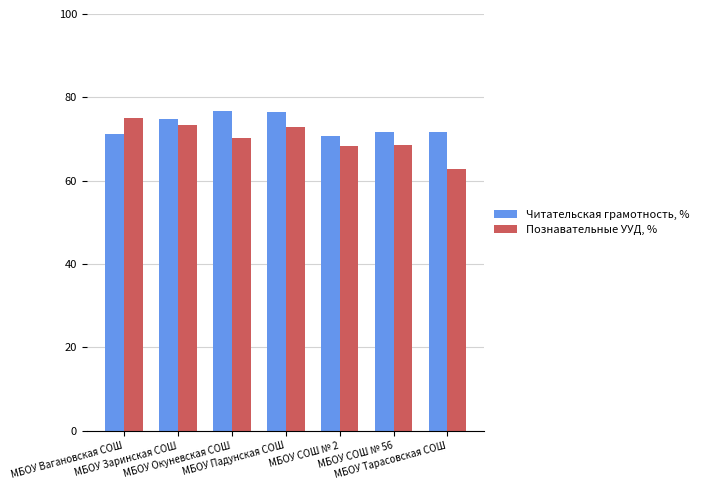

How many categories are shown in the chart?

7